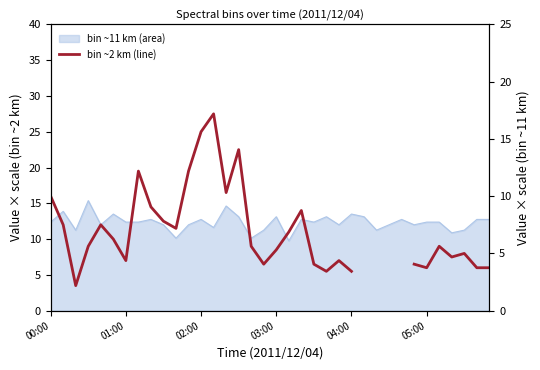

How many values are above zero?

32